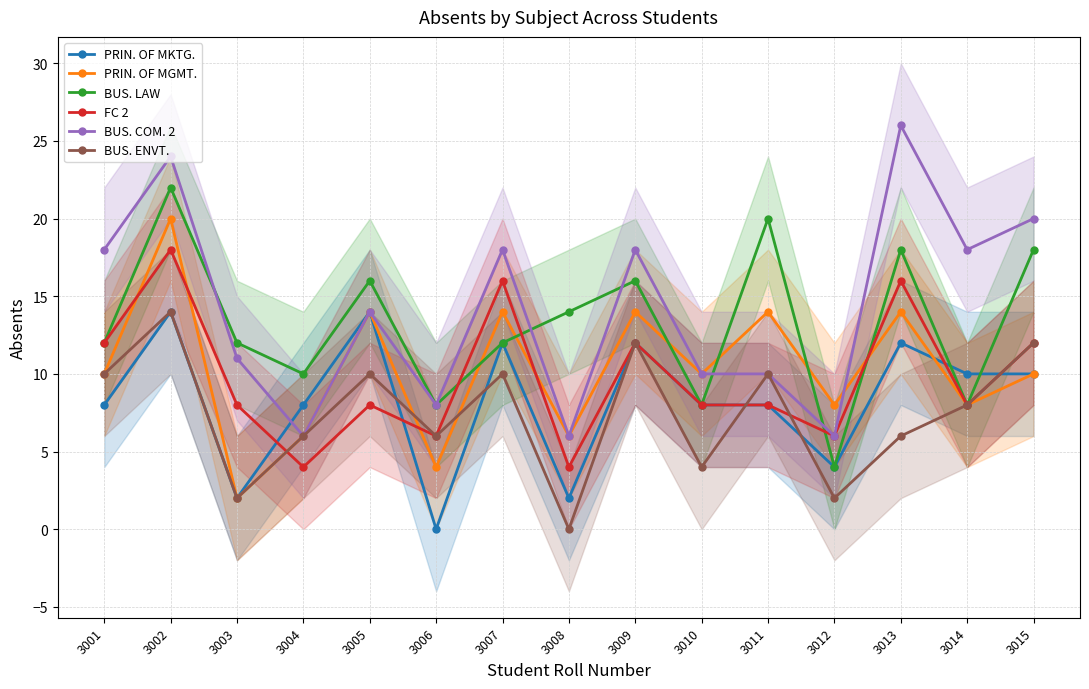

What is the value of the BUS. COM. 2 point at the 6th from the left?

8